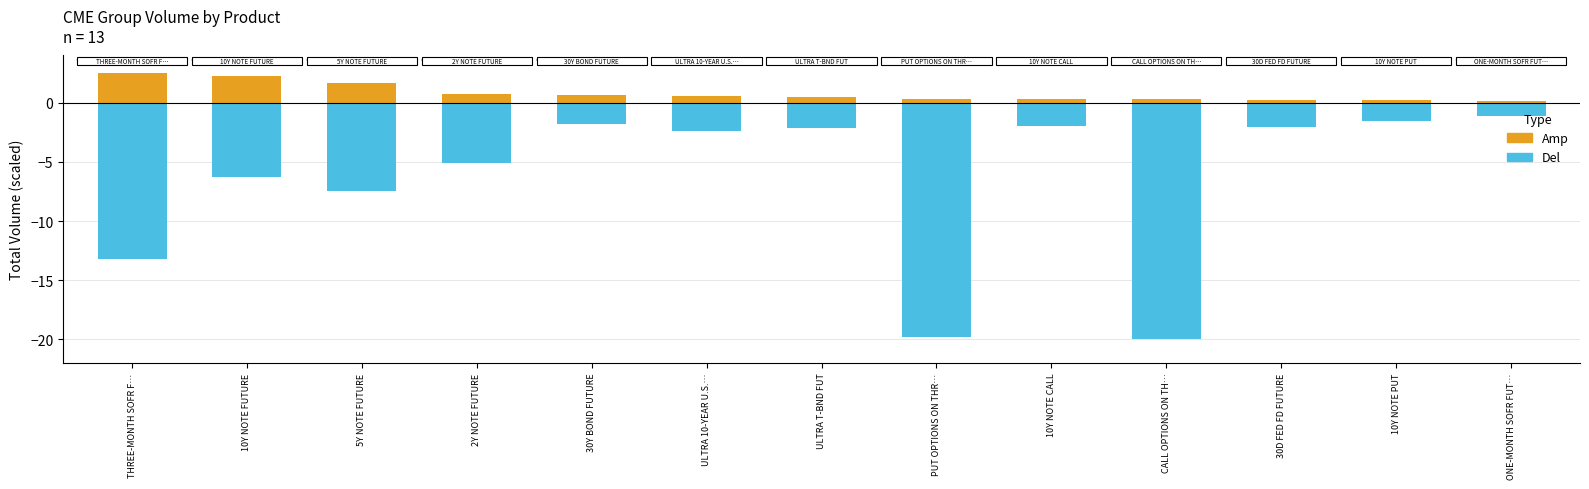

Rank the categories by Amp value from lowest to highest.

ONE-MONTH SOFR FUT…, 10Y NOTE PUT, 30D FED FD FUTURE, CALL OPTIONS ON TH…, 10Y NOTE CALL, PUT OPTIONS ON THR…, ULTRA T-BND FUT, ULTRA 10-YEAR U.S.…, 30Y BOND FUTURE, 2Y NOTE FUTURE, 5Y NOTE FUTURE, 10Y NOTE FUTURE, THREE-MONTH SOFR F…